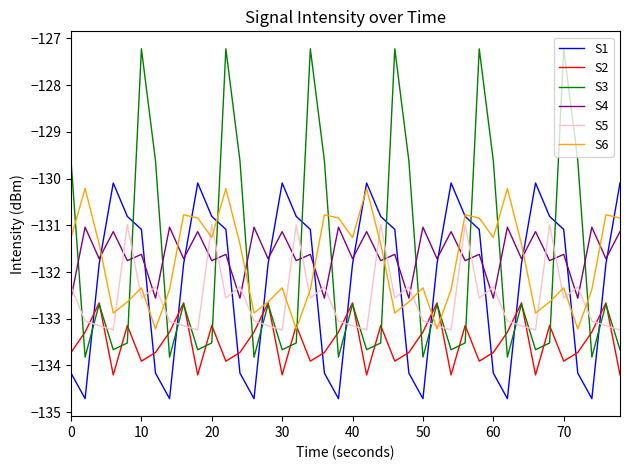

Which series has the largest range (max minus min)?

S3